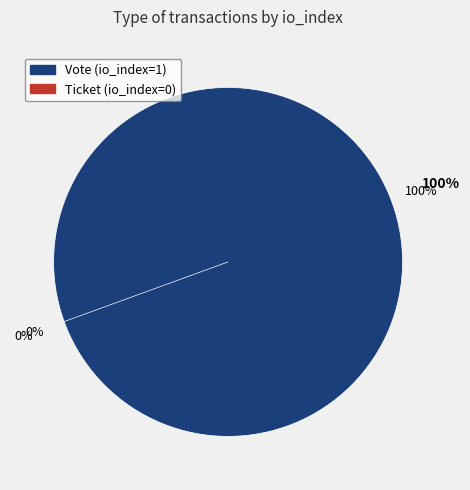

Rank the categories by value from lowest to highest.

Ticket, Vote